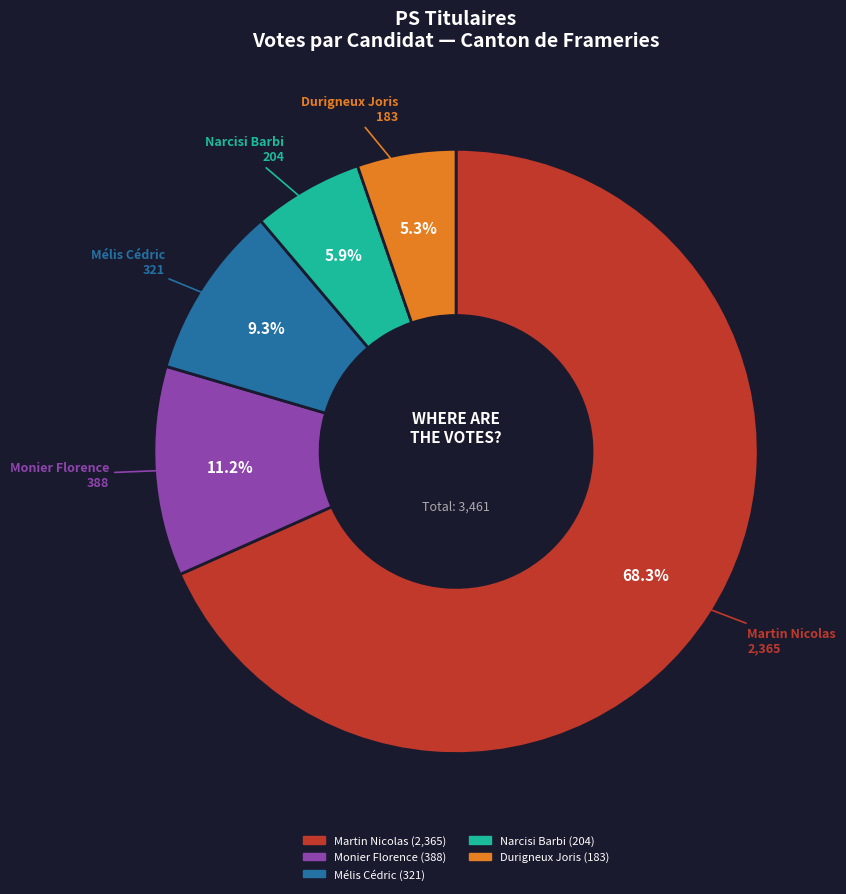

What is the smallest slice in the pie chart?

Durigneux Joris